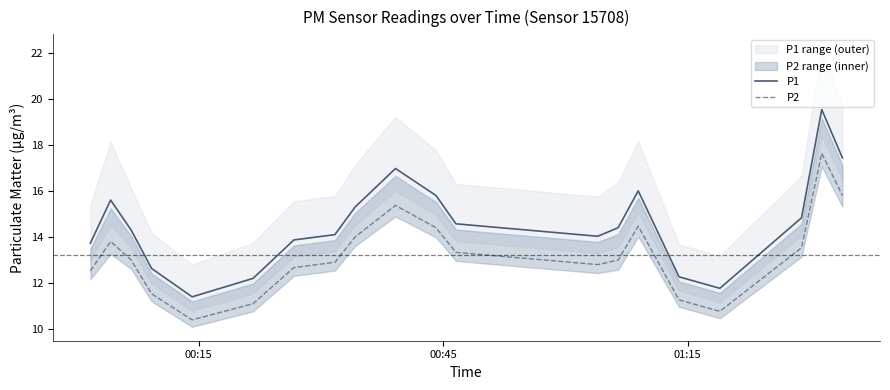

What is the sum of all P2 values?

264.3